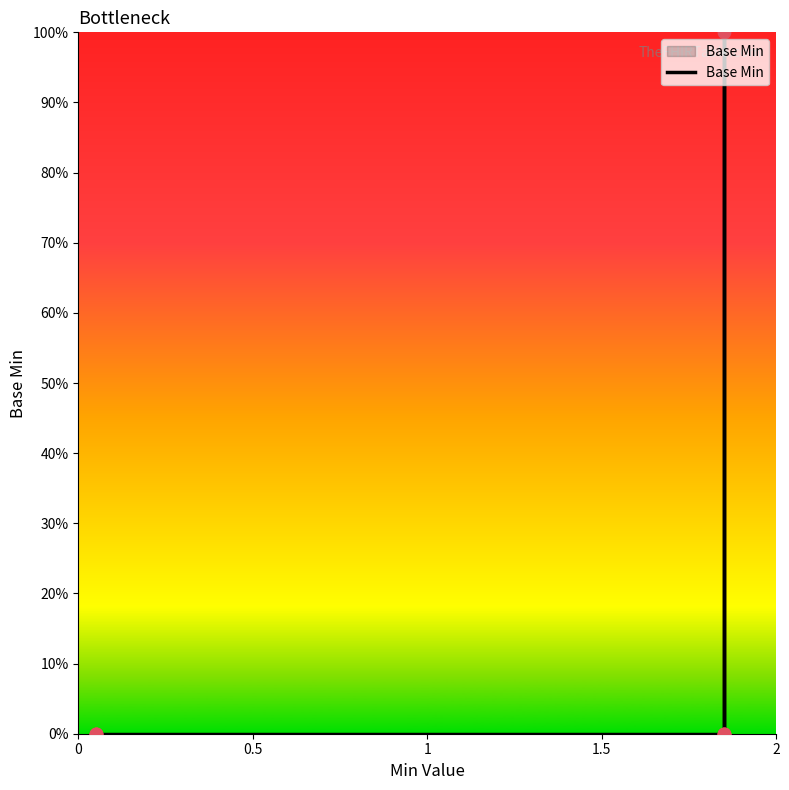

Which has a higher value, 2 or 1.5?

2